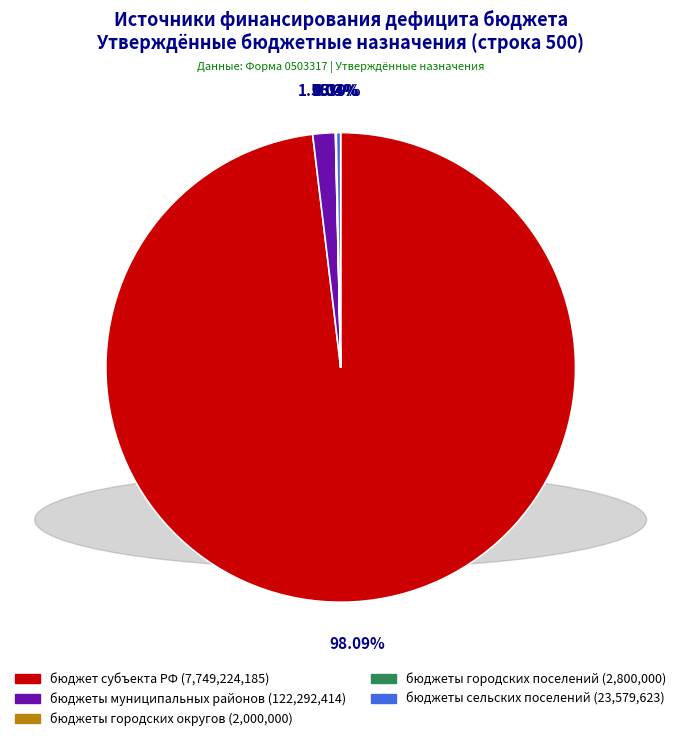

Does any single category account for the majority?

Yes